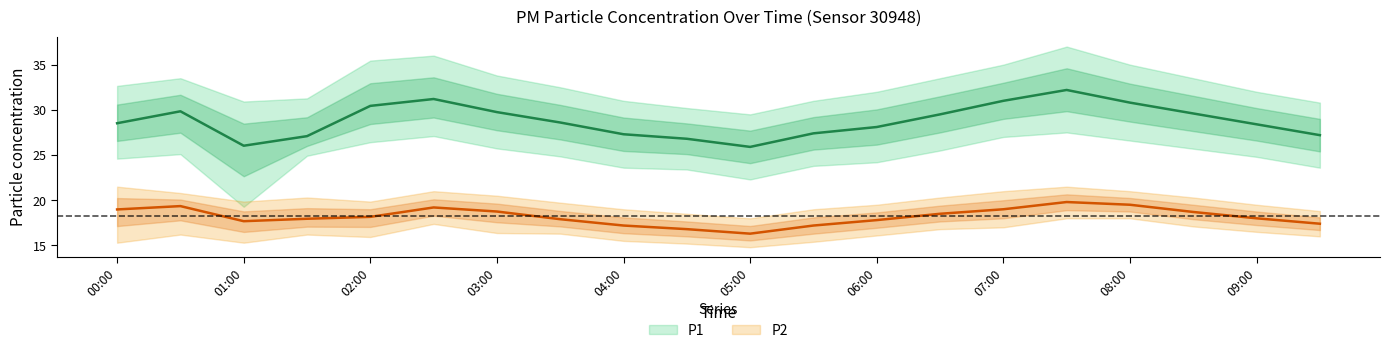

Reading left to right, extract all data points from this chart.

P1: 28.5	29.8	26.0	27.1	30.4	31.2	29.8	28.6	27.3	26.8	25.9	27.4	28.1	29.5	31.0	32.2	30.8	29.6	28.4	27.2
P1_upper: 32.6	33.5	30.9	31.3	35.5	36.0	33.8	32.5	31.0	30.2	29.5	31.0	32.0	33.5	35.0	37.0	35.0	33.5	32.0	30.8
P1_lower: 24.6	25.1	19.3	24.9	26.4	27.1	25.7	24.9	23.6	23.4	22.3	23.8	24.2	25.5	27.0	27.5	26.6	25.7	24.8	23.6
P2: 19.0	19.4	17.7	17.9	18.2	19.2	18.8	17.9	17.2	16.8	16.3	17.2	17.8	18.5	19.0	19.8	19.5	18.7	18.0	17.4
P2_upper: 21.5	20.8	19.9	20.3	19.9	21.0	20.5	19.7	19.0	18.5	18.0	19.0	19.5	20.3	21.0	21.5	21.0	20.3	19.5	18.8
P2_lower: 15.3	16.2	15.3	16.2	15.9	17.4	16.4	16.3	15.5	15.2	14.8	15.4	16.1	16.8	17.0	18.0	18.0	17.1	16.5	16.0